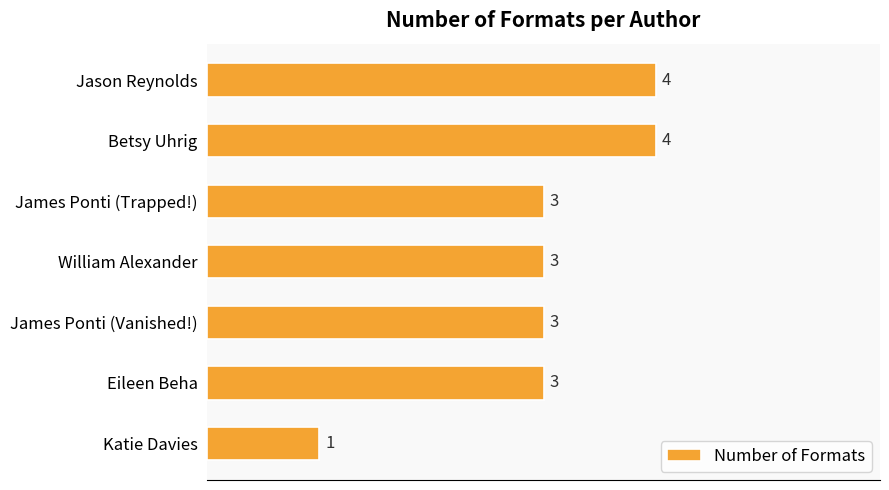

Which category has the lowest value across all series?

Katie Davies